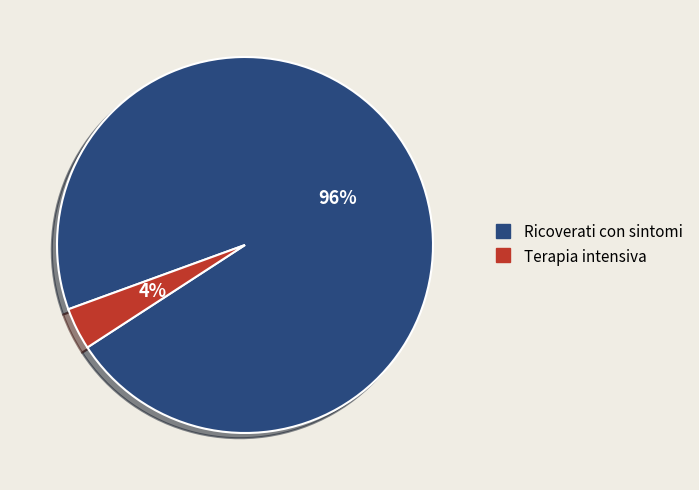

To the nearest percent, what is the average slice percentage?

50%